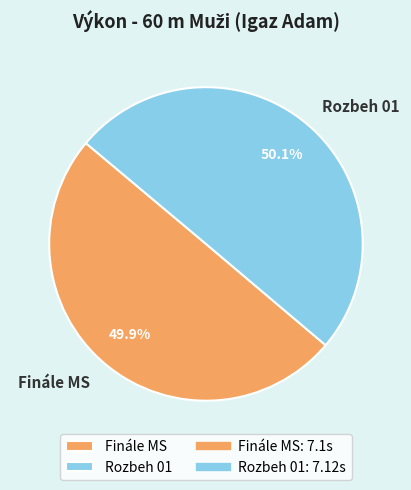

To the nearest percent, what is the combined percentage of Rozbeh 01 and Finále MS?

100%